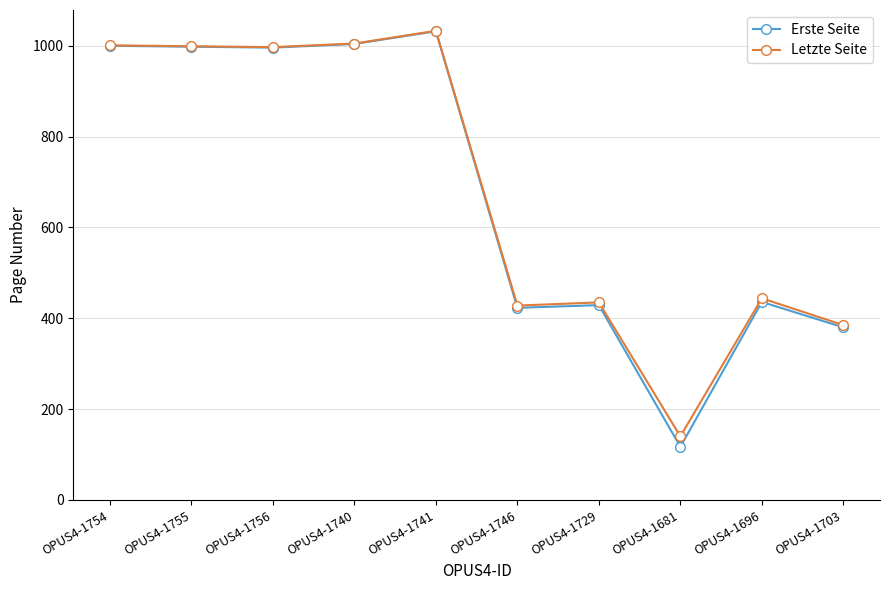

The Erste Seite series shows 572 at OPUS4-1754. True or false?

False